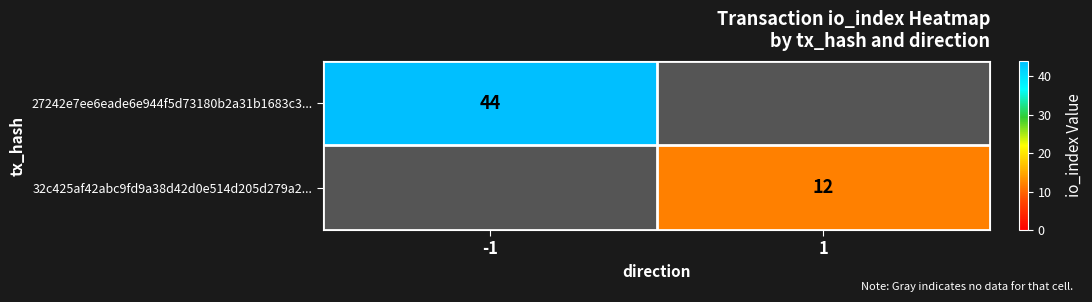

Which category has the lowest value across all series?

1